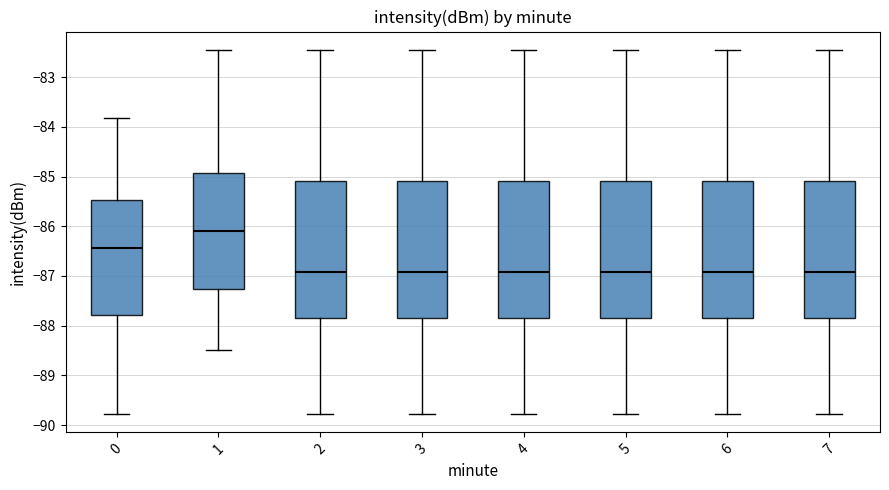

Which box's median line is the highest?

1